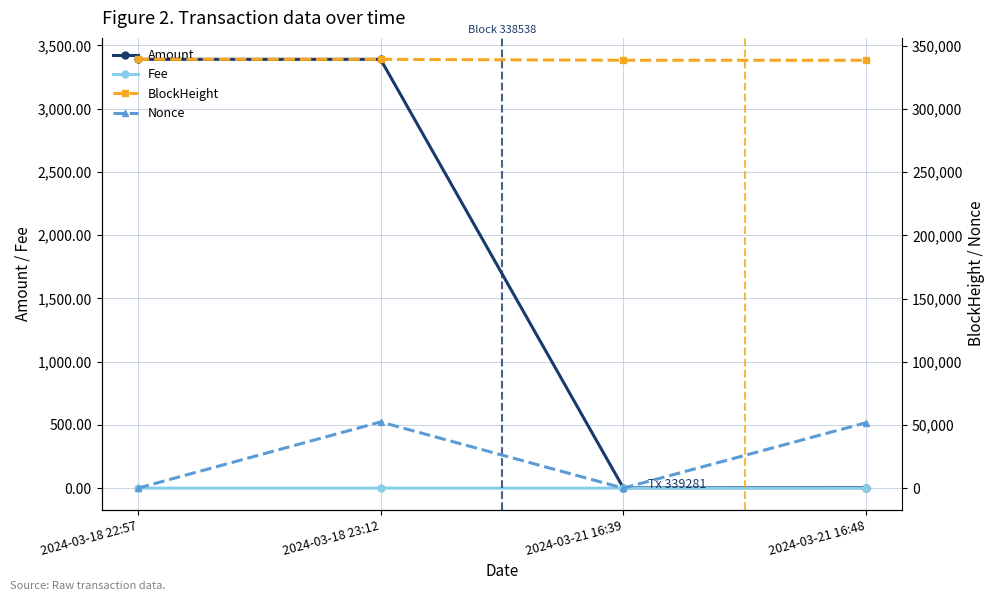

What is the sum of the BlockHeight values at 2024-03-21 16:48 and 2024-03-18 22:57?

677818.0